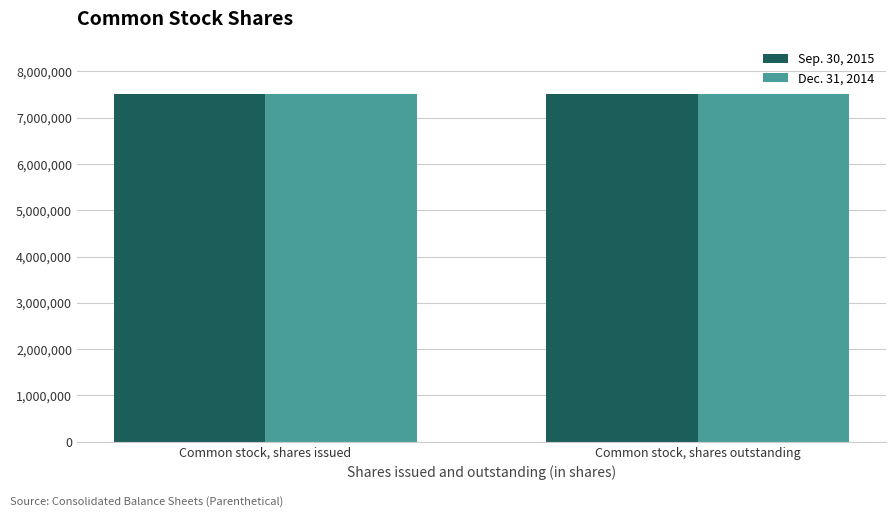

How many bars are there in each group?

2